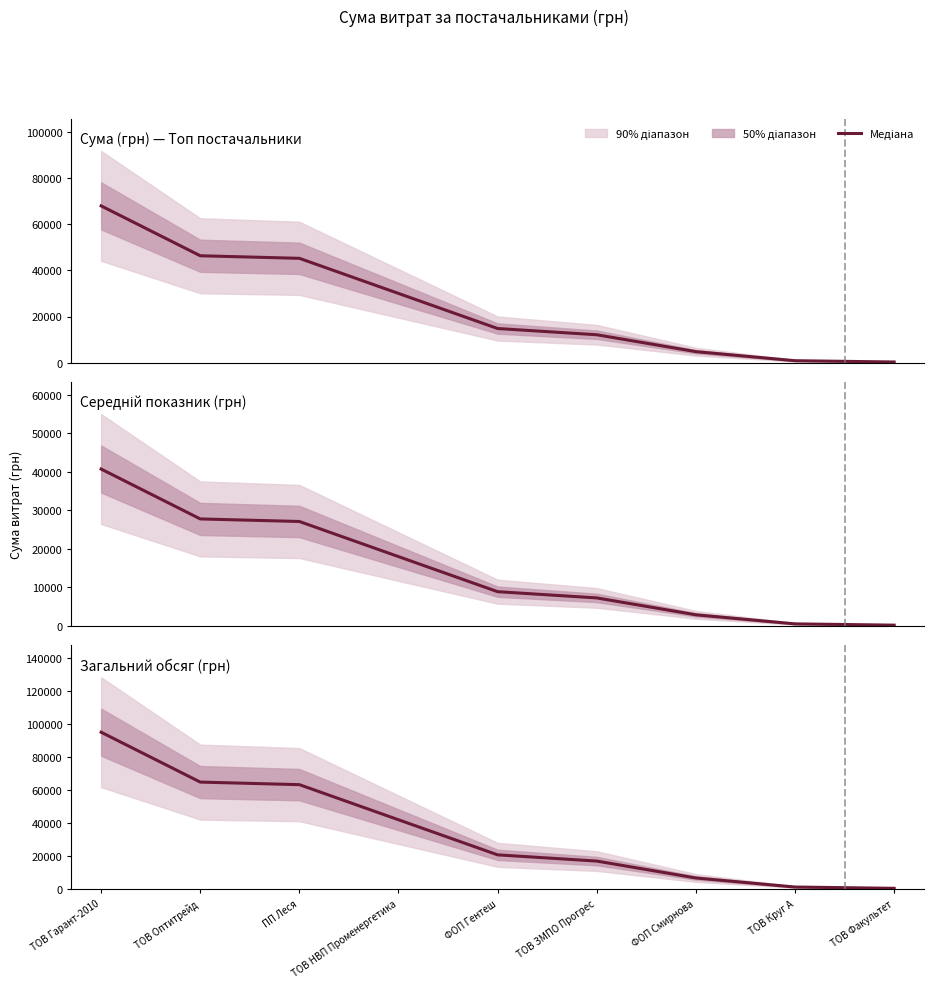

Is it true that the value at ПП Леся is 63291.2?

True